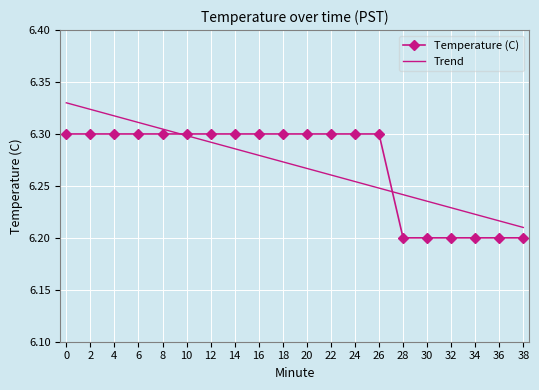

List the series in order of their peak value, highest first.

Trend, Temperature (C)